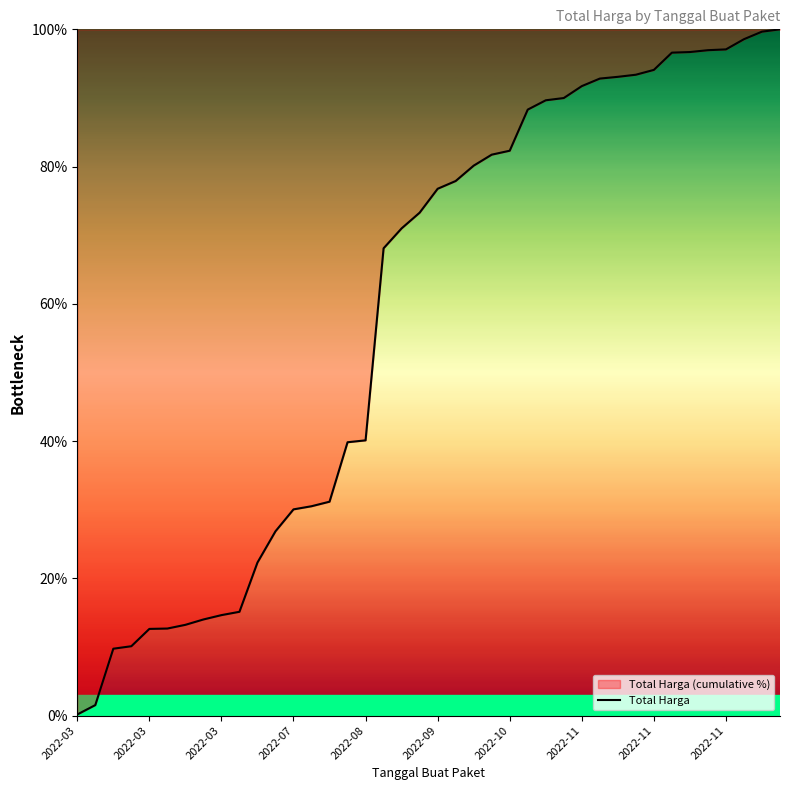

Does the chart display data point markers on the line(s)?

No